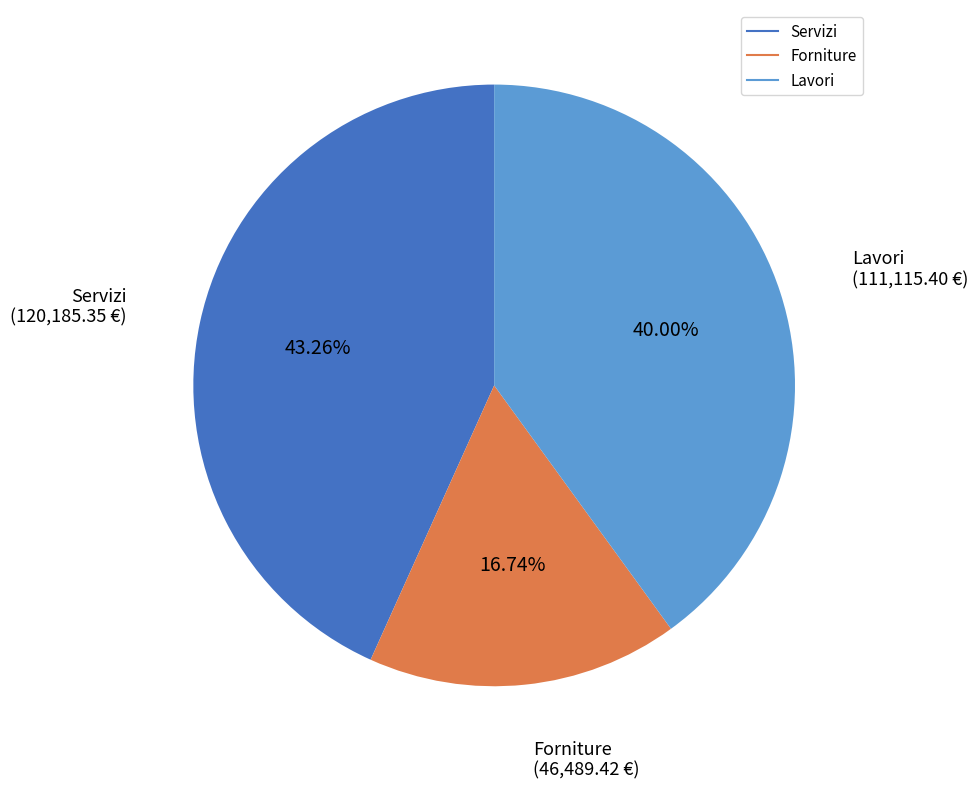

Does Lavori represent more than half of the total?

No